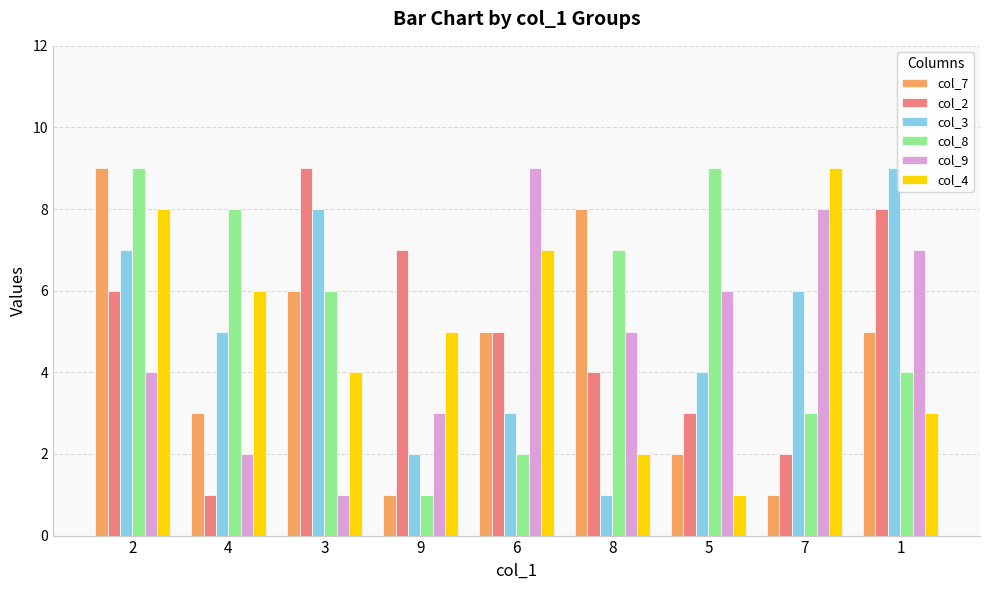

What position from the left is 3?

3